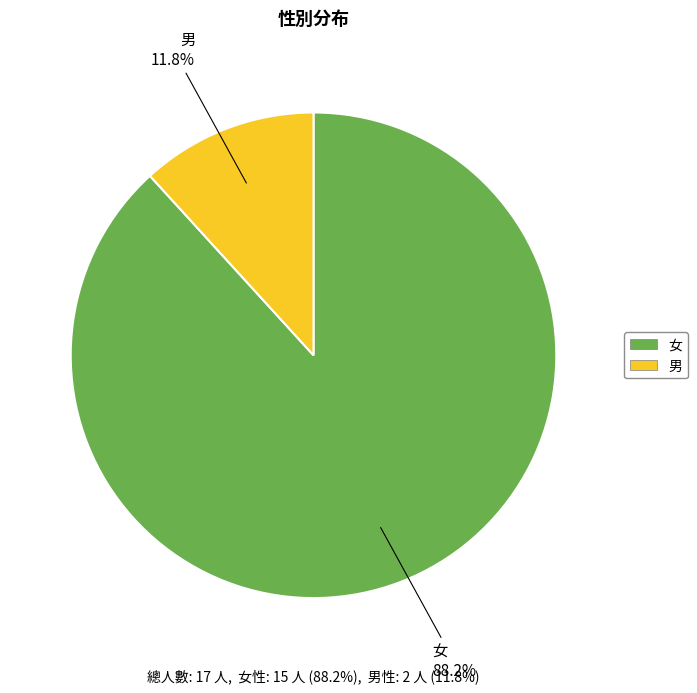

To the nearest percent, what portion does 男 represent?

12%